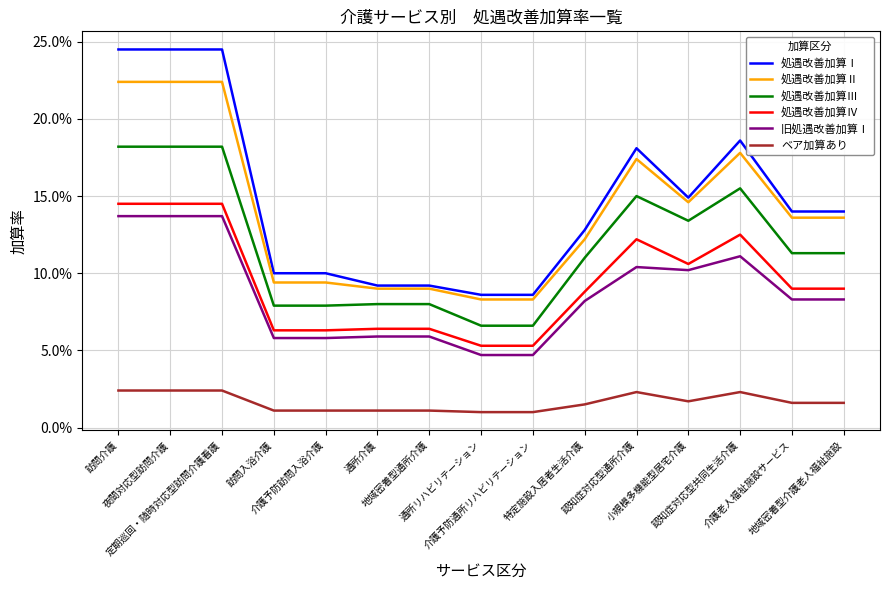

Reading right to left, what are all the values shown in this chart?

処遇改善加算Ⅰ: 0.1	0.1	0.2	0.1	0.2	0.1	0.1	0.1	0.1	0.1	0.1	0.1	0.2	0.2	0.2
処遇改善加算Ⅱ: 0.1	0.1	0.2	0.1	0.2	0.1	0.1	0.1	0.1	0.1	0.1	0.1	0.2	0.2	0.2
処遇改善加算Ⅲ: 0.1	0.1	0.2	0.1	0.1	0.1	0.1	0.1	0.1	0.1	0.1	0.1	0.2	0.2	0.2
処遇改善加算Ⅳ: 0.1	0.1	0.1	0.1	0.1	0.1	0.1	0.1	0.1	0.1	0.1	0.1	0.1	0.1	0.1
旧処遇改善加算Ⅰ: 0.1	0.1	0.1	0.1	0.1	0.1	0.0	0.0	0.1	0.1	0.1	0.1	0.1	0.1	0.1
ベア加算あり: 0.0	0.0	0.0	0.0	0.0	0.0	0.0	0.0	0.0	0.0	0.0	0.0	0.0	0.0	0.0